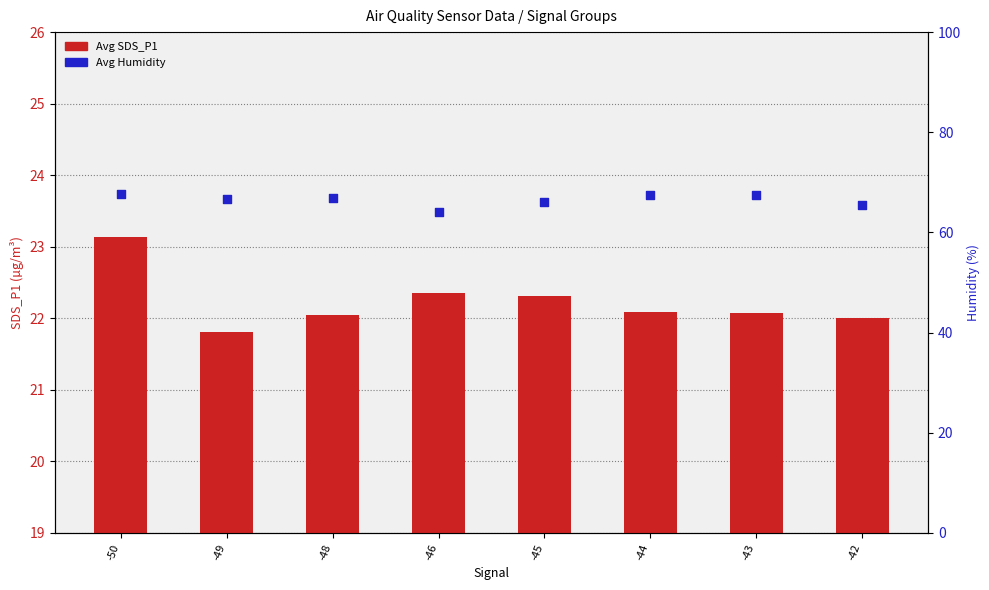

Which series has the largest Y range (max minus min)?

Avg Humidity